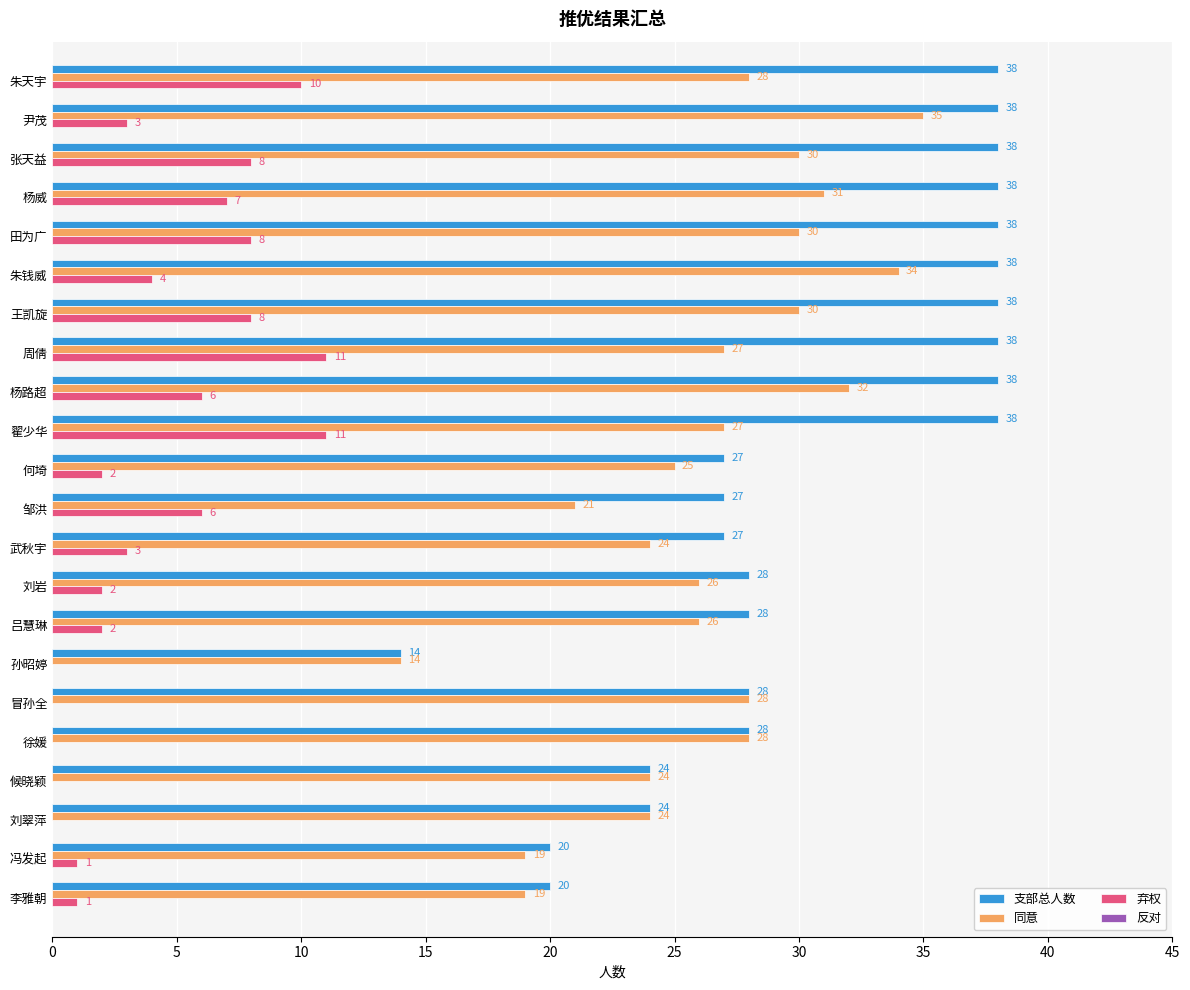

What is the sum of the 同意 values at 周倩 and 王凯旋?

57